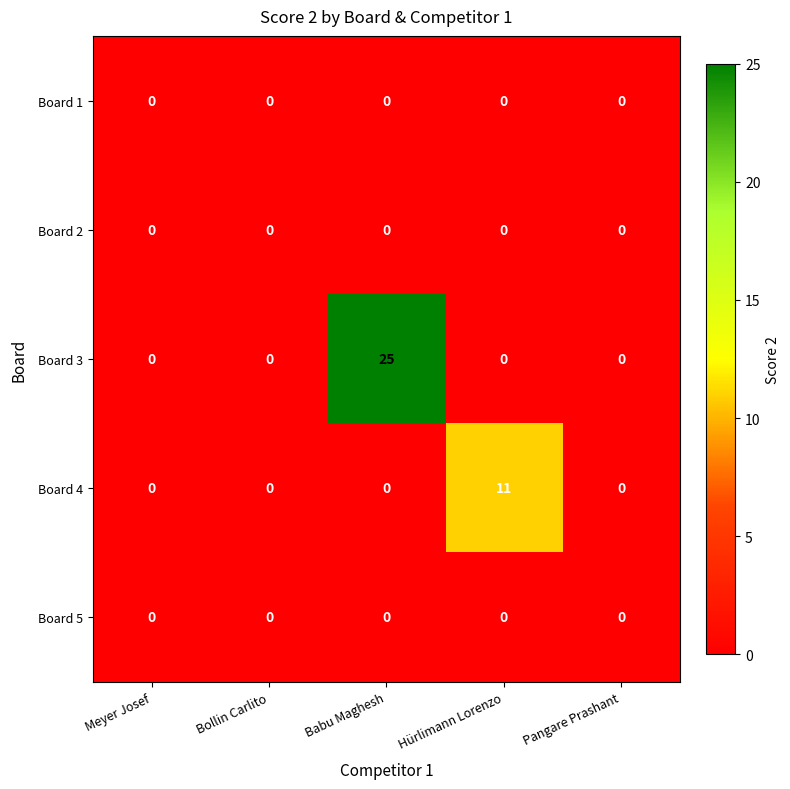

Which series has the widest spread of values?

Board 3